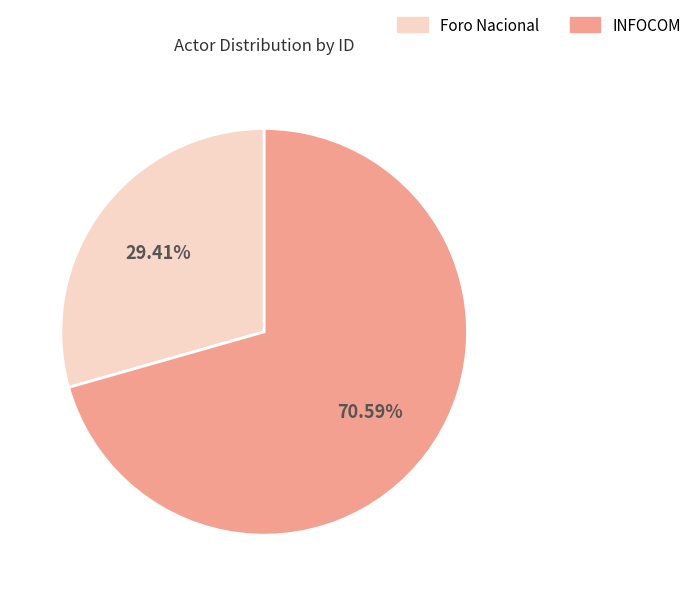

Count the number of slices in the pie.

2